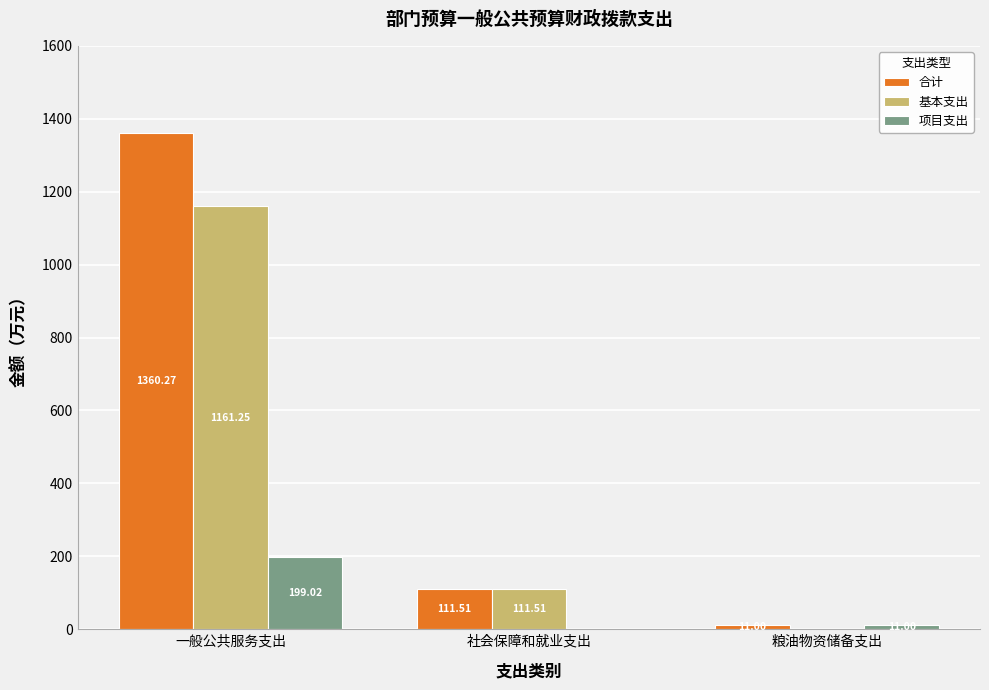

What is the difference between the 合计 values at 粮油物资储备支出 and 一般公共服务支出?

1349.3